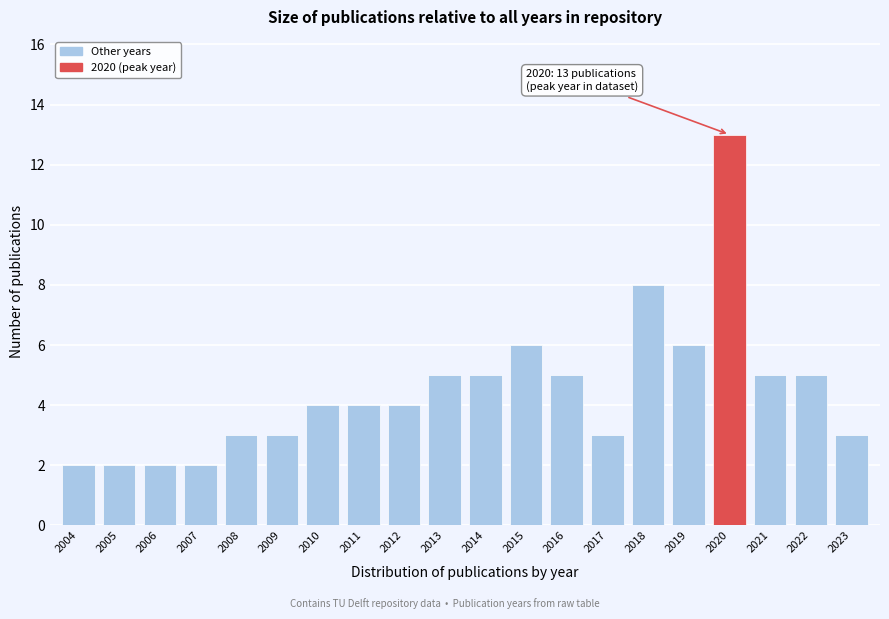

Over which range of the x-axis is the bar tallest?

2019.5 to 2020.5